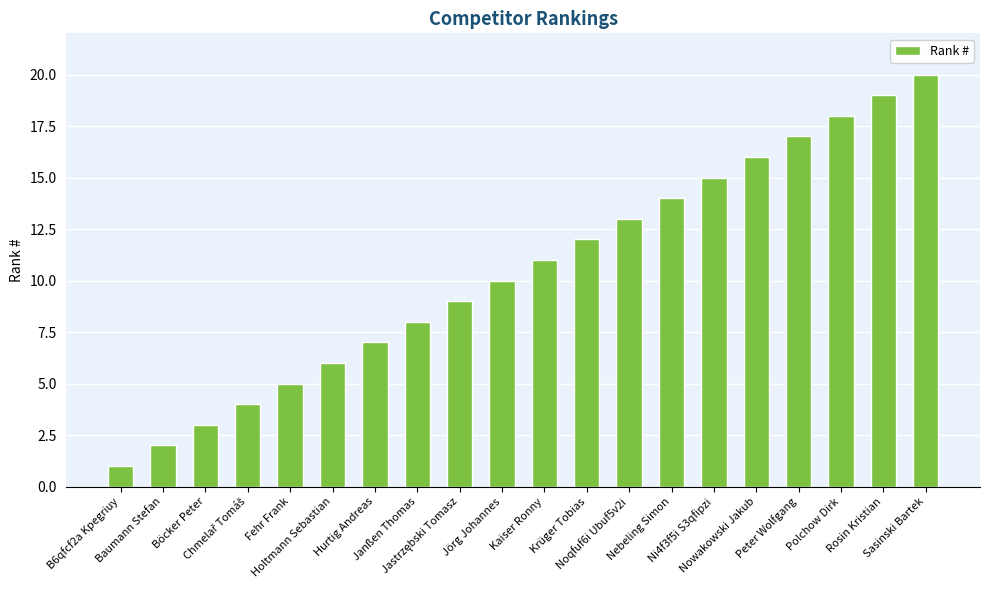

What is the label of the 14th bar from the left?

Nebeling Simon